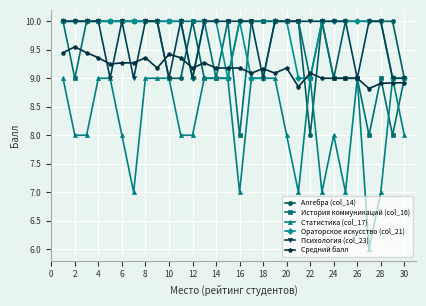

How many categories are shown in the chart?

30